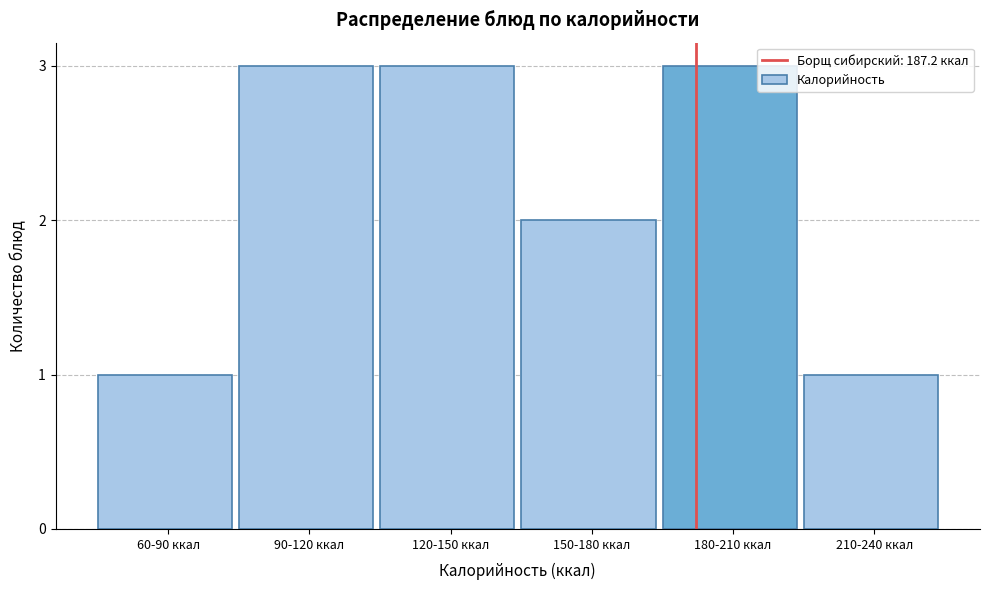

Reading left to right, transcribe all the data shown in this chart.

60-90 ккал=1	90-120 ккал=3	120-150 ккал=3	150-180 ккал=2	180-210 ккал=3	210-240 ккал=1